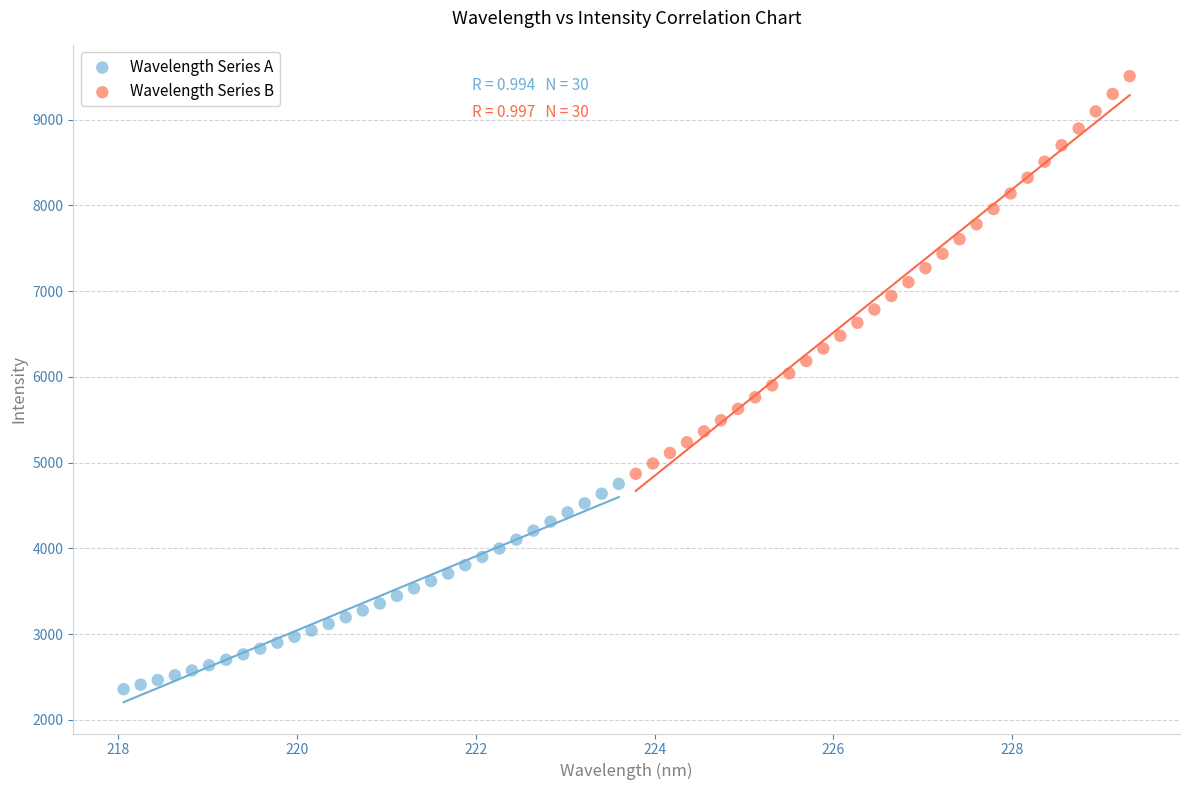

Which series has the widest spread of Y values?

Wavelength Series B